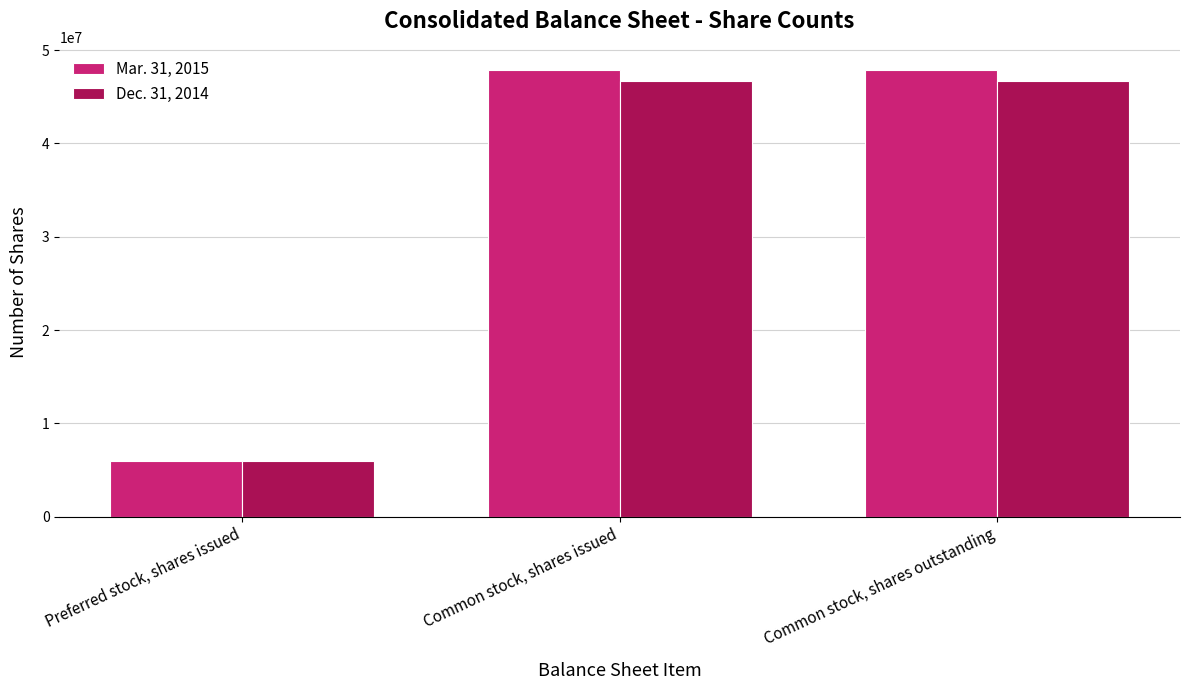

What is the value of the Dec. 31, 2014 bar at the 1st from the left?

5920000